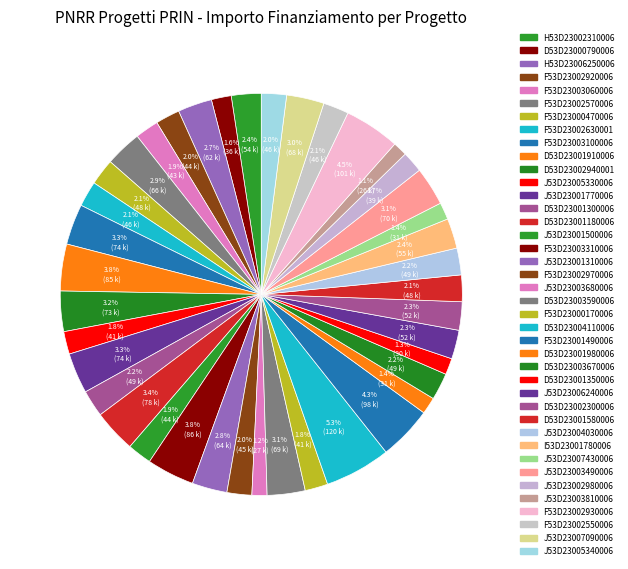

How many slices are in this pie chart?

40